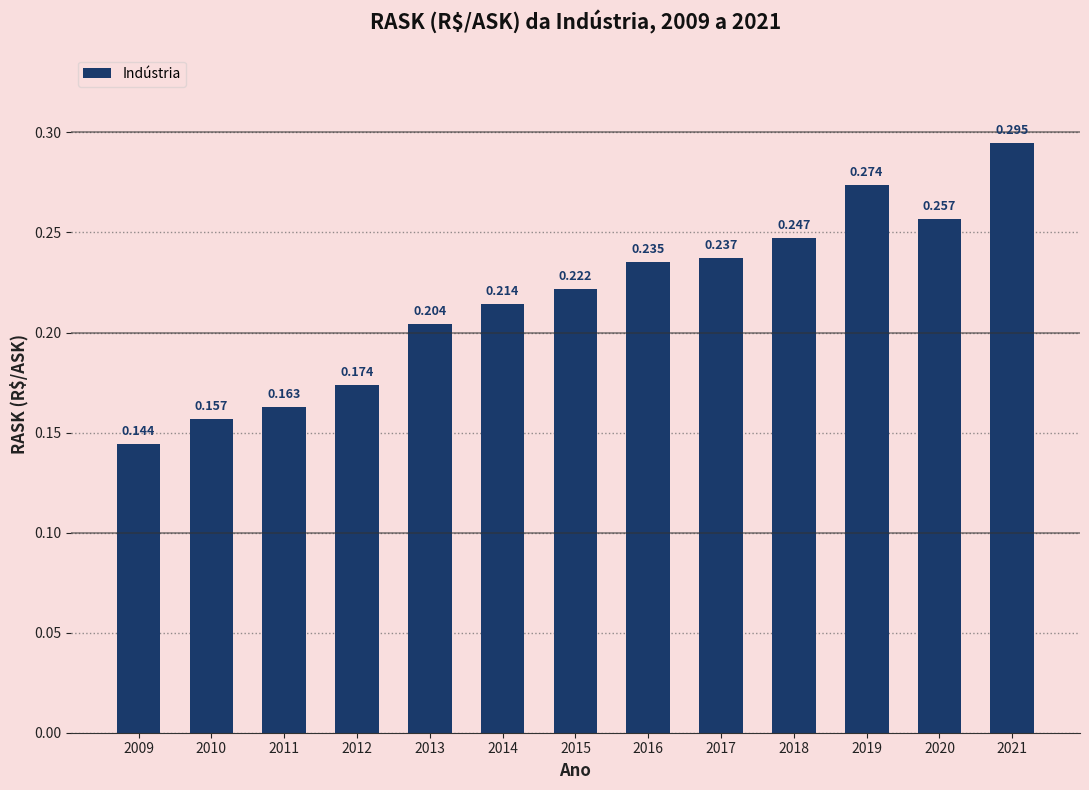

What is the average value?

0.2